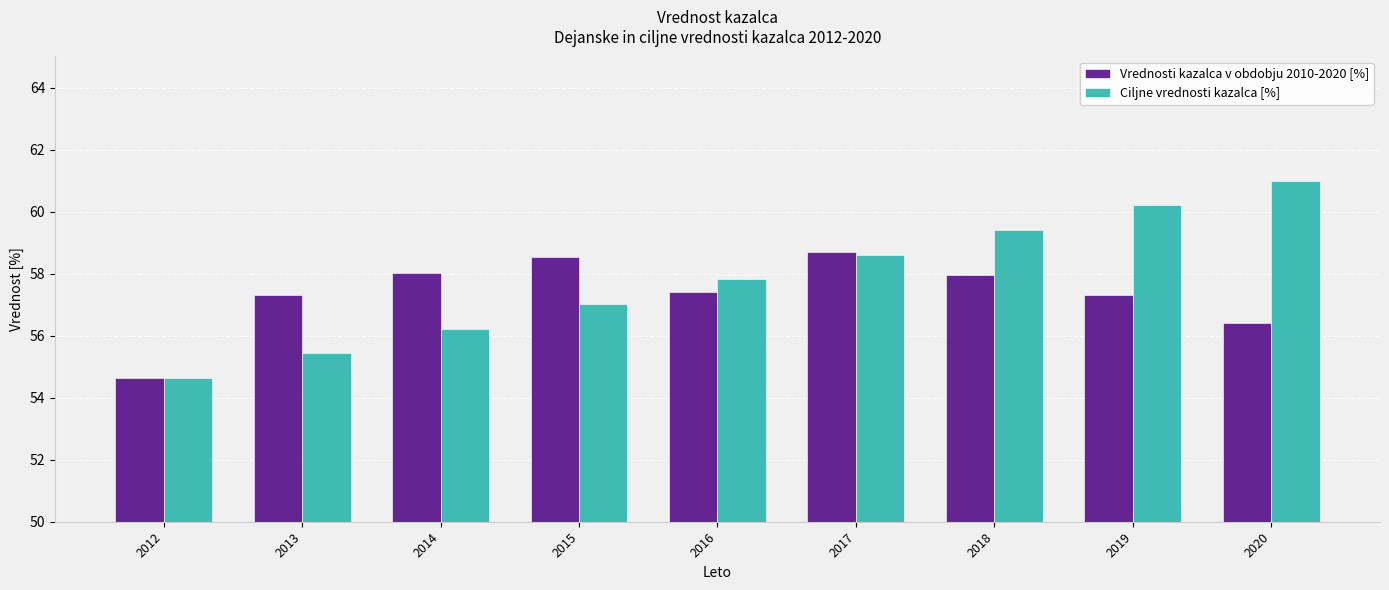

Which category has the highest value across all series?

2020